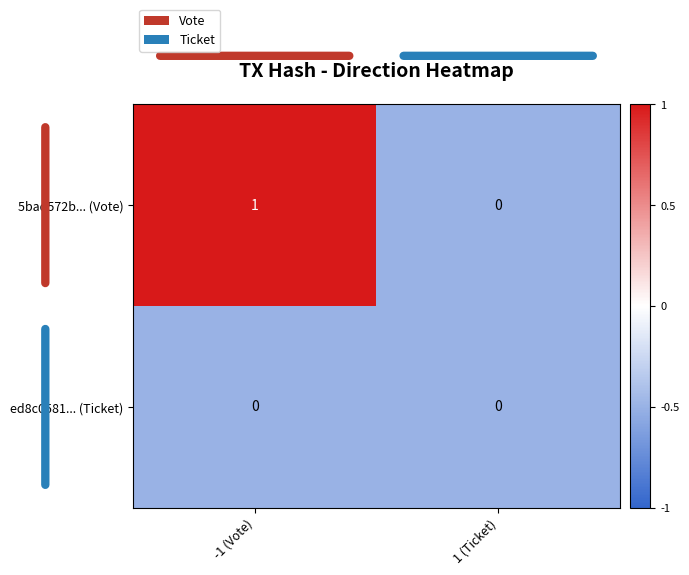

At -1 (Vote), list the series in order from smallest to largest.

ed8c0581... (Ticket), 5bad572b... (Vote)